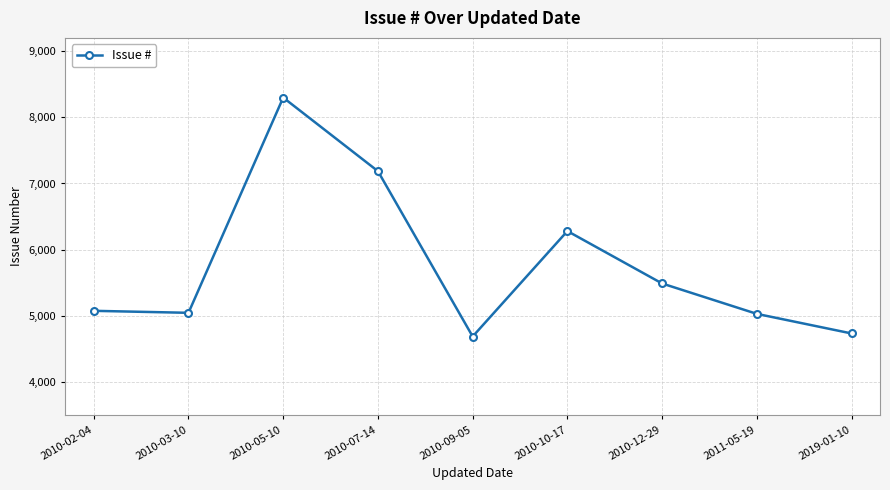

At which category does the chart reach its peak across all series?

2010-05-10